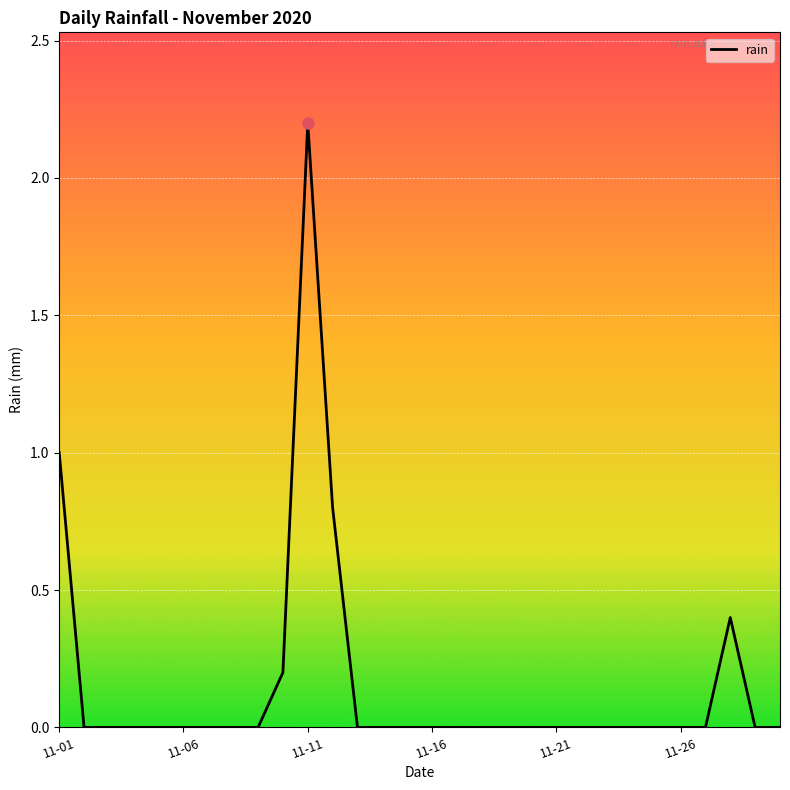

What is the maximum value shown in the chart?

2.2